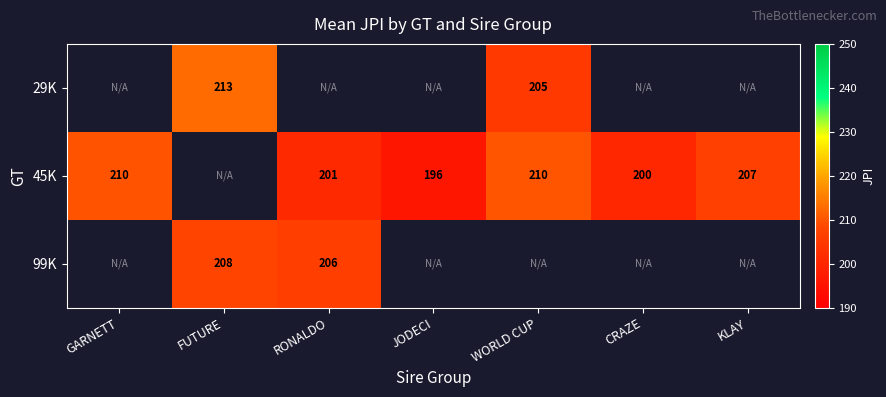

What is the sum of the 45K values at WORLD CUP and GARNETT?

420.0